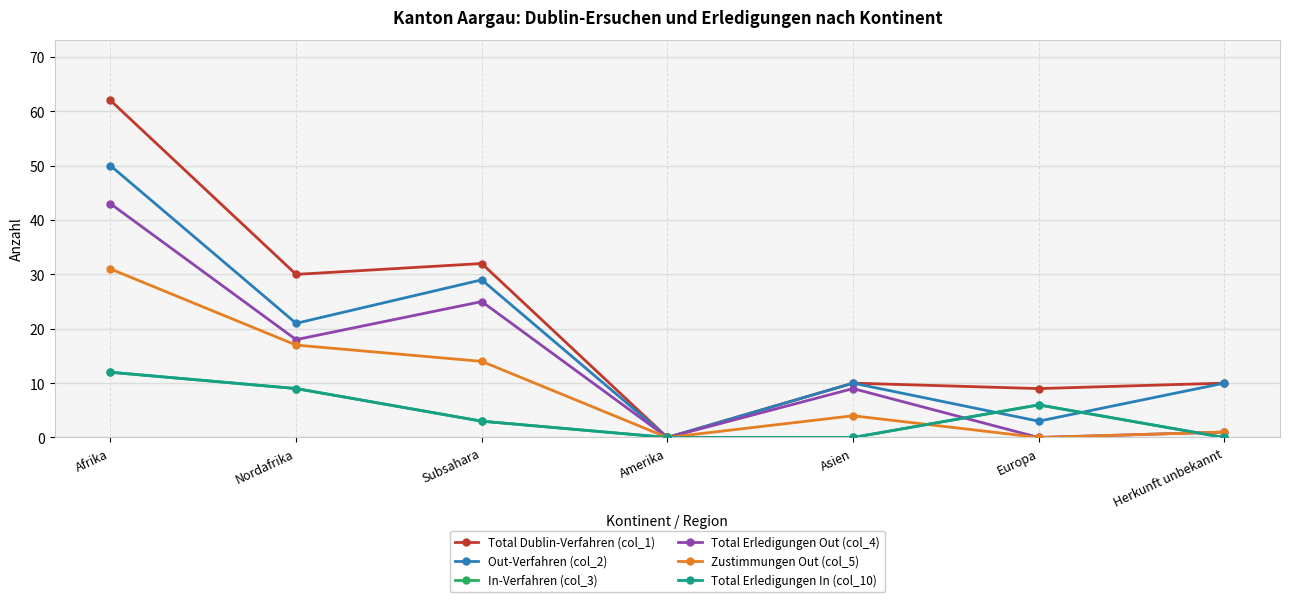

True or false: Total Dublin-Verfahren (col_1) has a value of 0 at Amerika.

True